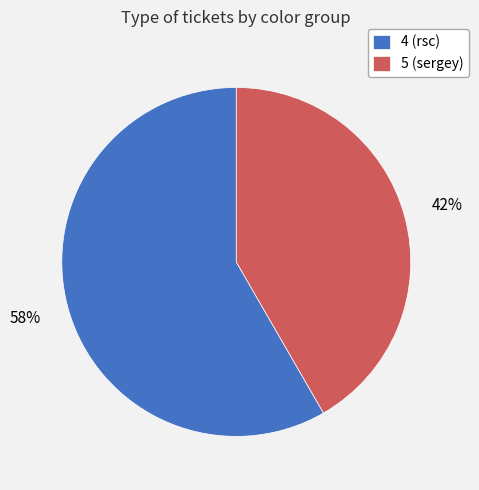

What is the smallest slice in the pie chart?

5